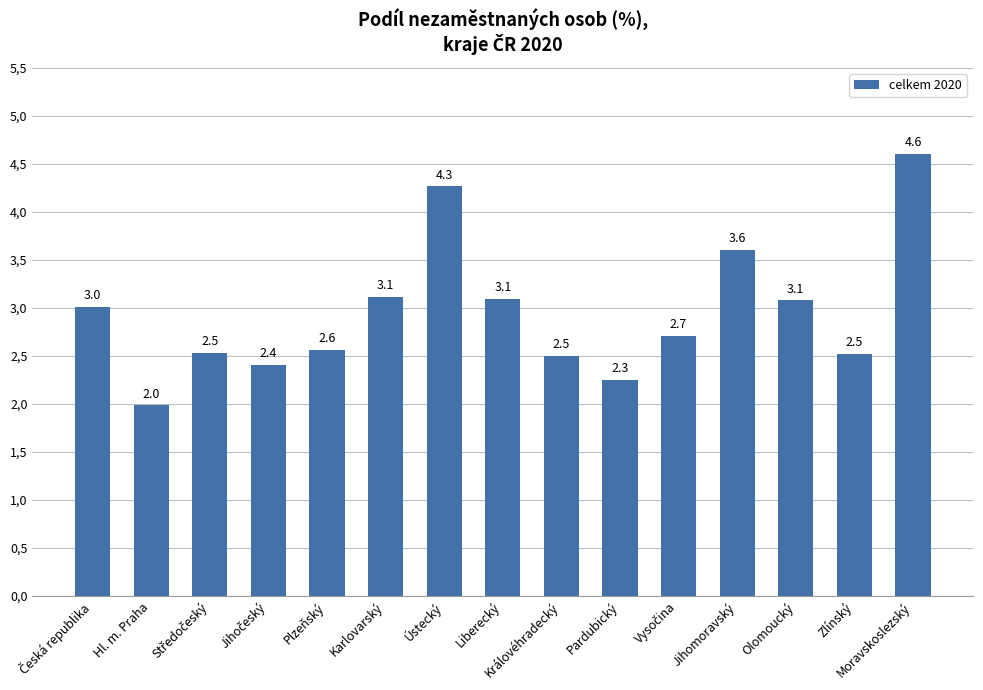

The value at Plzeňský is 1.3. True or false?

False